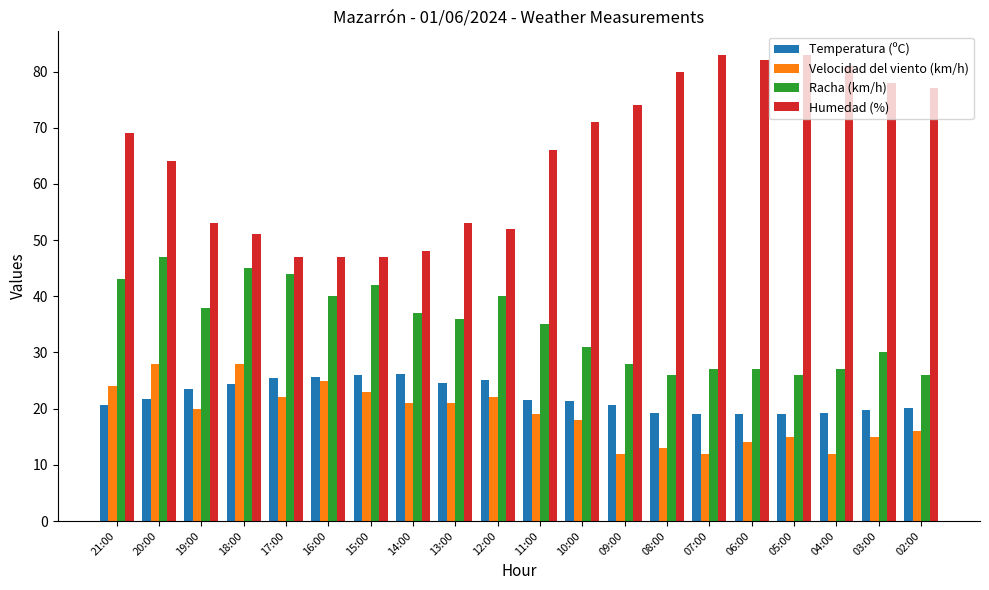

Where does the Velocidad del viento (km/h) series first go above 20?

21:00